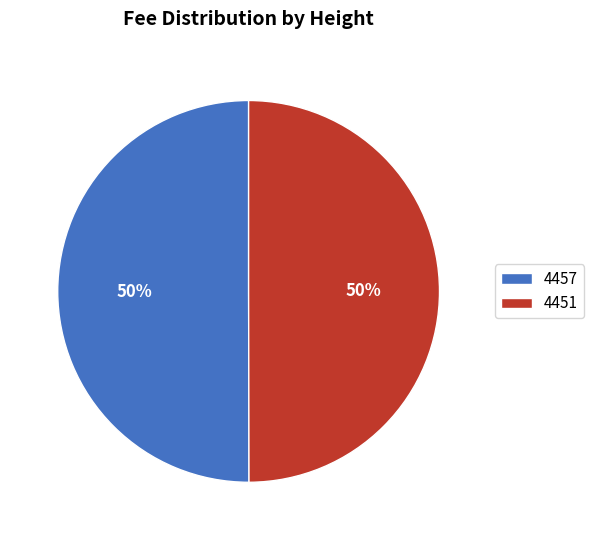

Is it true that 4457 is 50% of the pie?

True